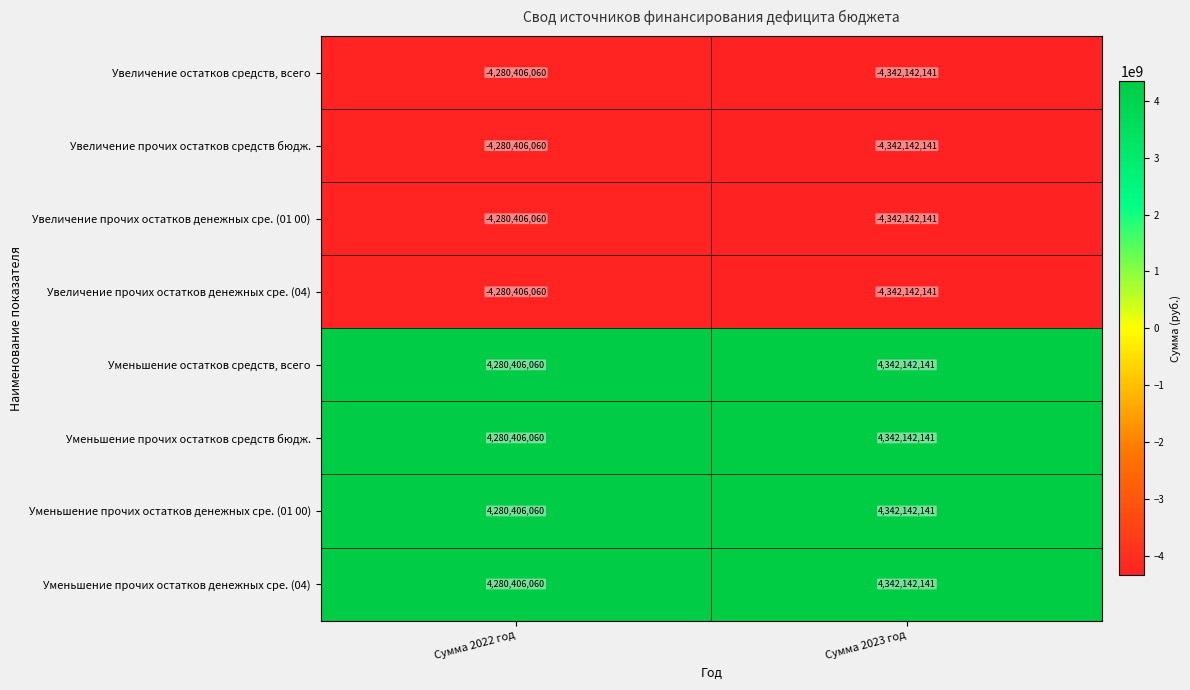

Which label corresponds to the smallest value in the chart?

Сумма 2023 год